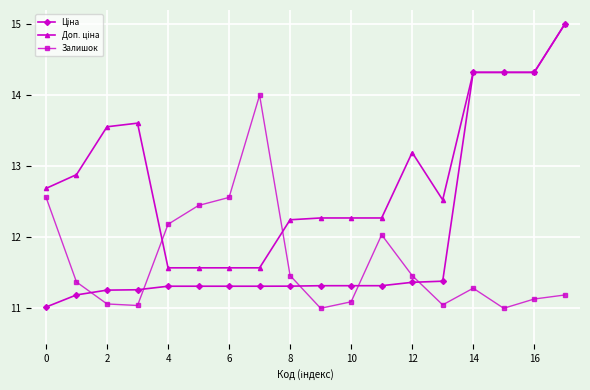

How many interior local valleys does the Залишок series have?

4